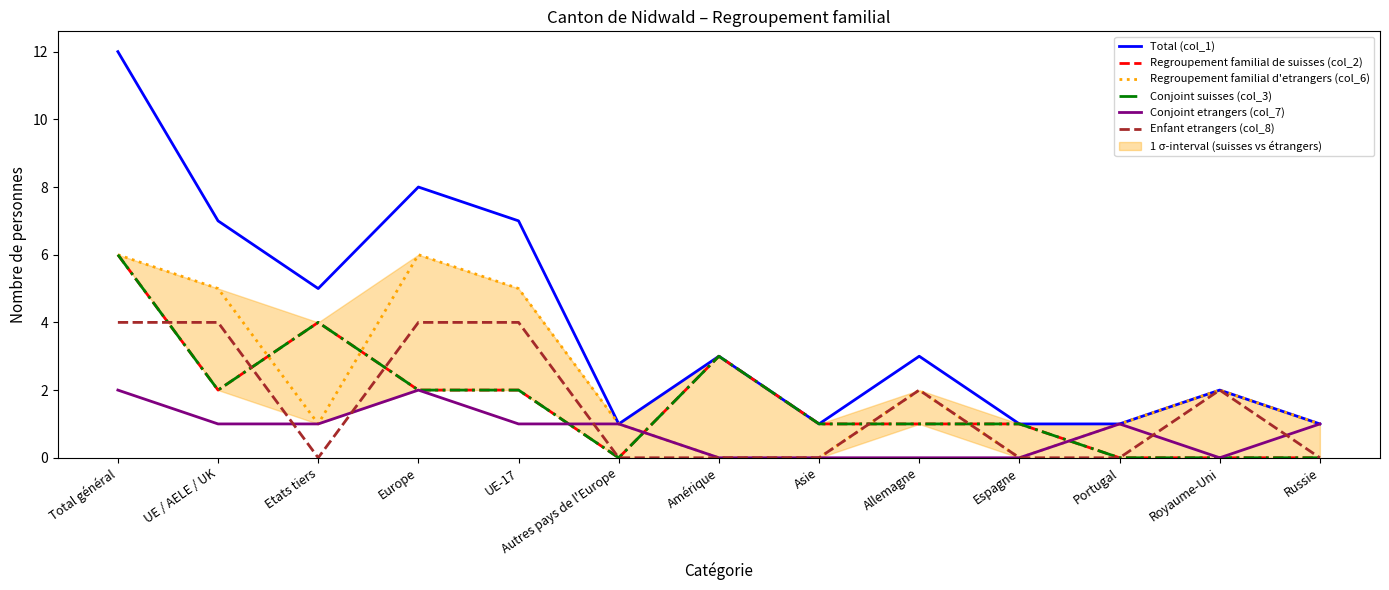

Where is Conjoint suisses (col_3) nearest to the value 3?

Amérique